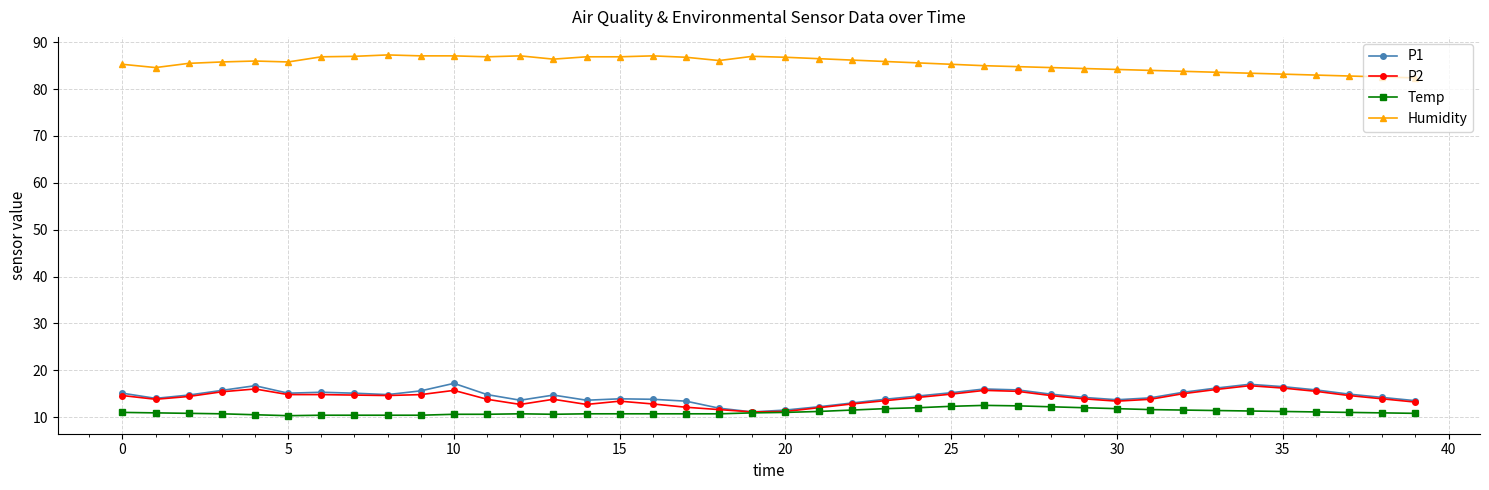

What is the highest value of the Temp series?

12.5